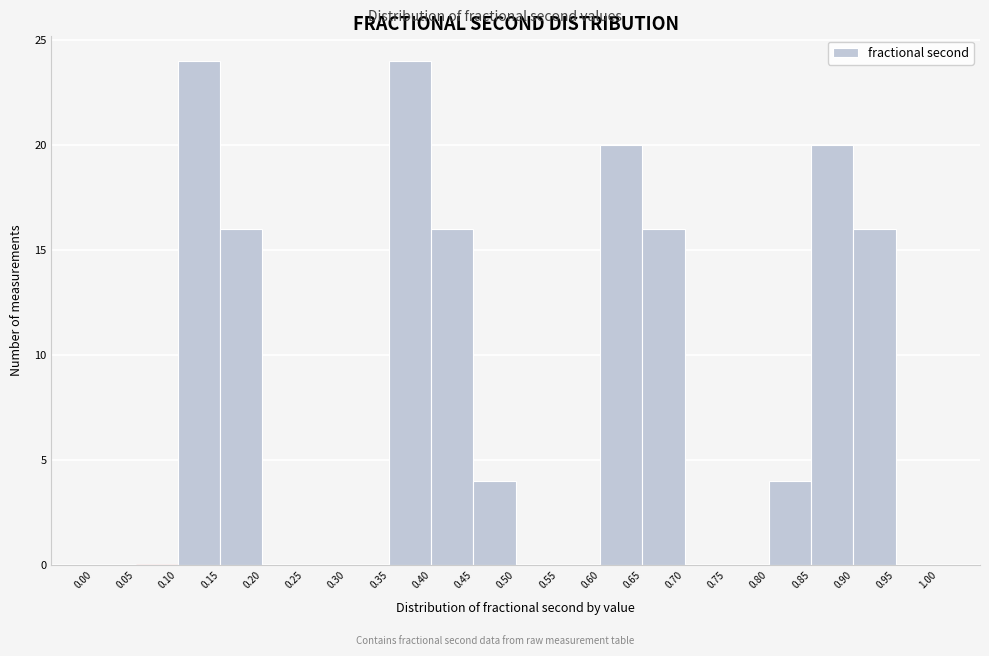

Reading left to right, list every bar in this chart as the range it spans on the x-axis followed by its height. The values are not printed on the chart, so give them approximately, as read against the axis.

0.00 to 0.05: 0
0.05 to 0.10: 0
0.10 to 0.15: 24
0.15 to 0.20: 16
0.20 to 0.25: 0
0.25 to 0.30: 0
0.30 to 0.35: 0
0.35 to 0.40: 24
0.40 to 0.45: 16
0.45 to 0.50: 4
0.50 to 0.55: 0
0.55 to 0.60: 0
0.60 to 0.65: 20
0.65 to 0.70: 16
0.70 to 0.75: 0
0.75 to 0.80: 0
0.80 to 0.85: 4
0.85 to 0.90: 20
0.90 to 0.95: 16
0.95 to 1.00: 0